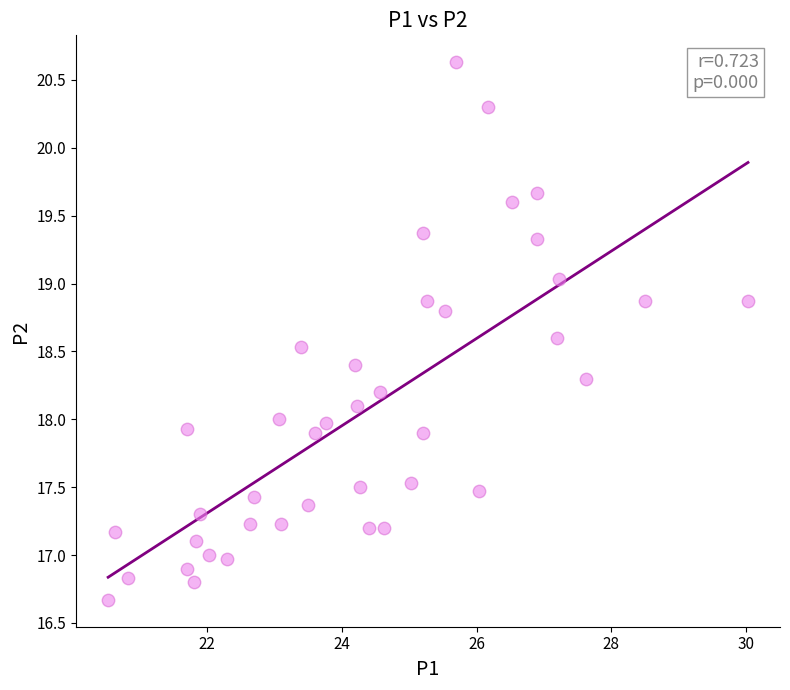

What is the range of X values (max minus min)?

9.5